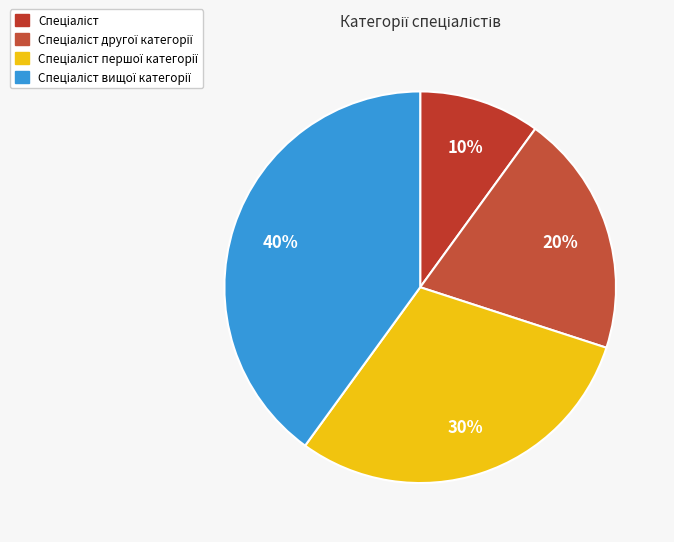

How many slices are in this pie chart?

4